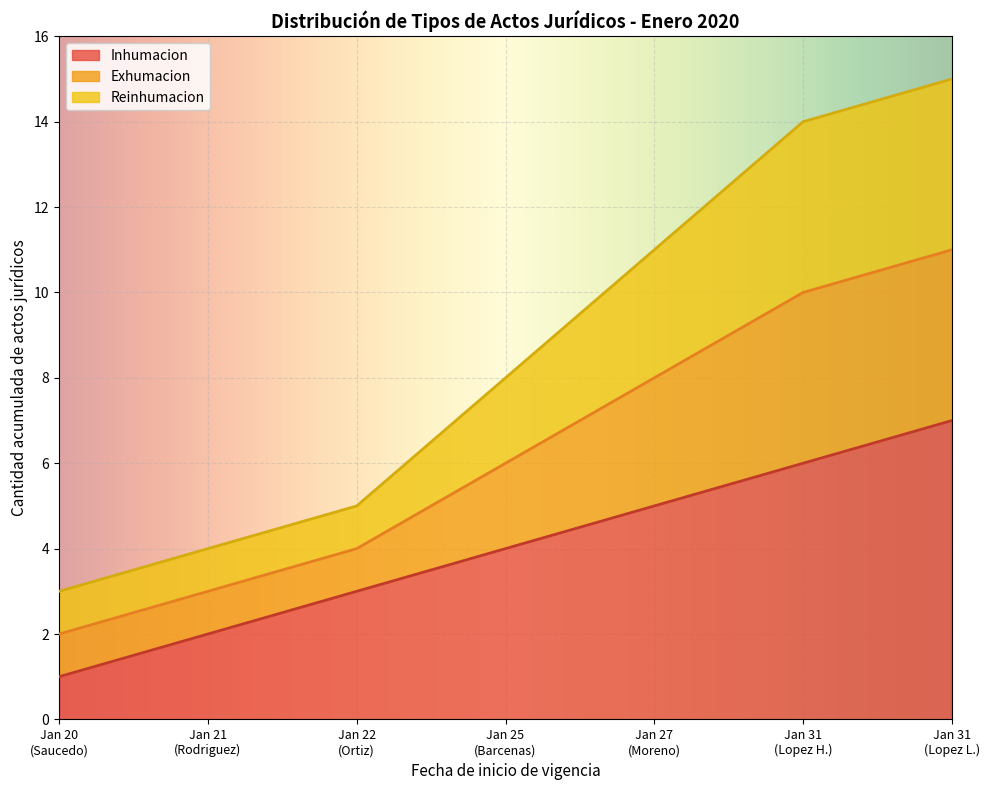

Does the chart display data point markers on the line(s)?

No